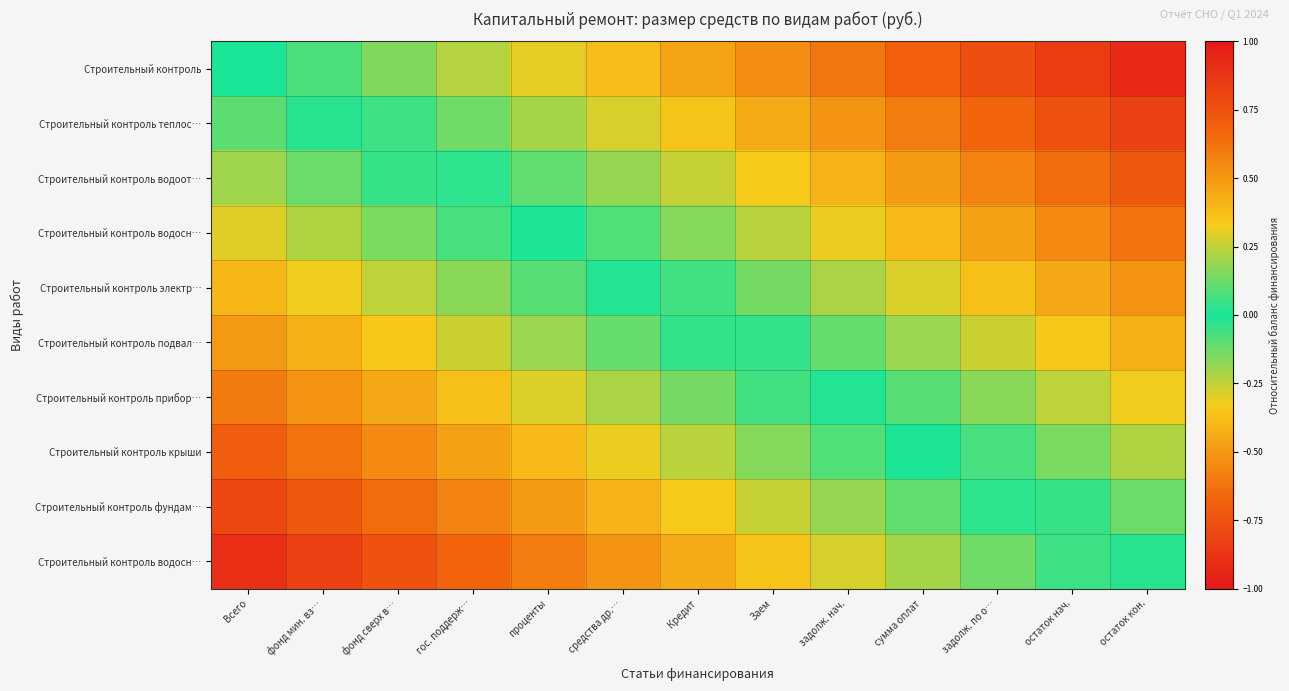

Between остаток кон. and гос. поддерж…, which is larger?

остаток кон.